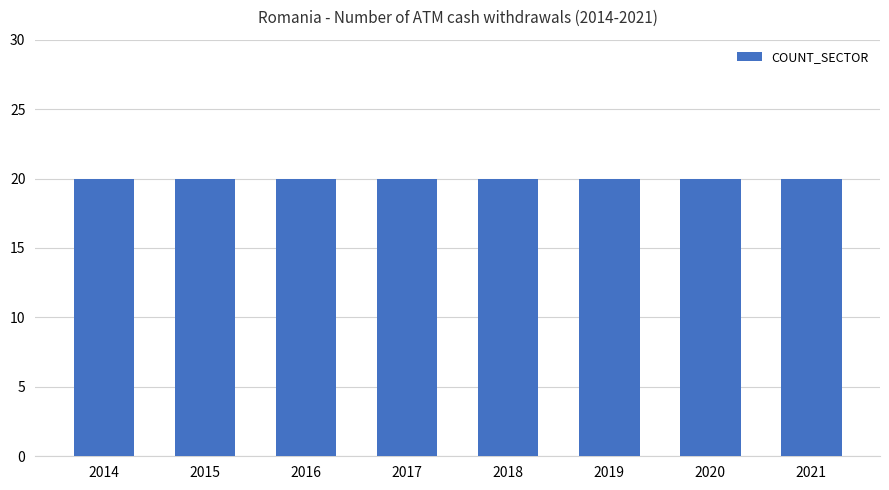

The value of COUNT_SECTOR at 2016 is 20. True or false?

True